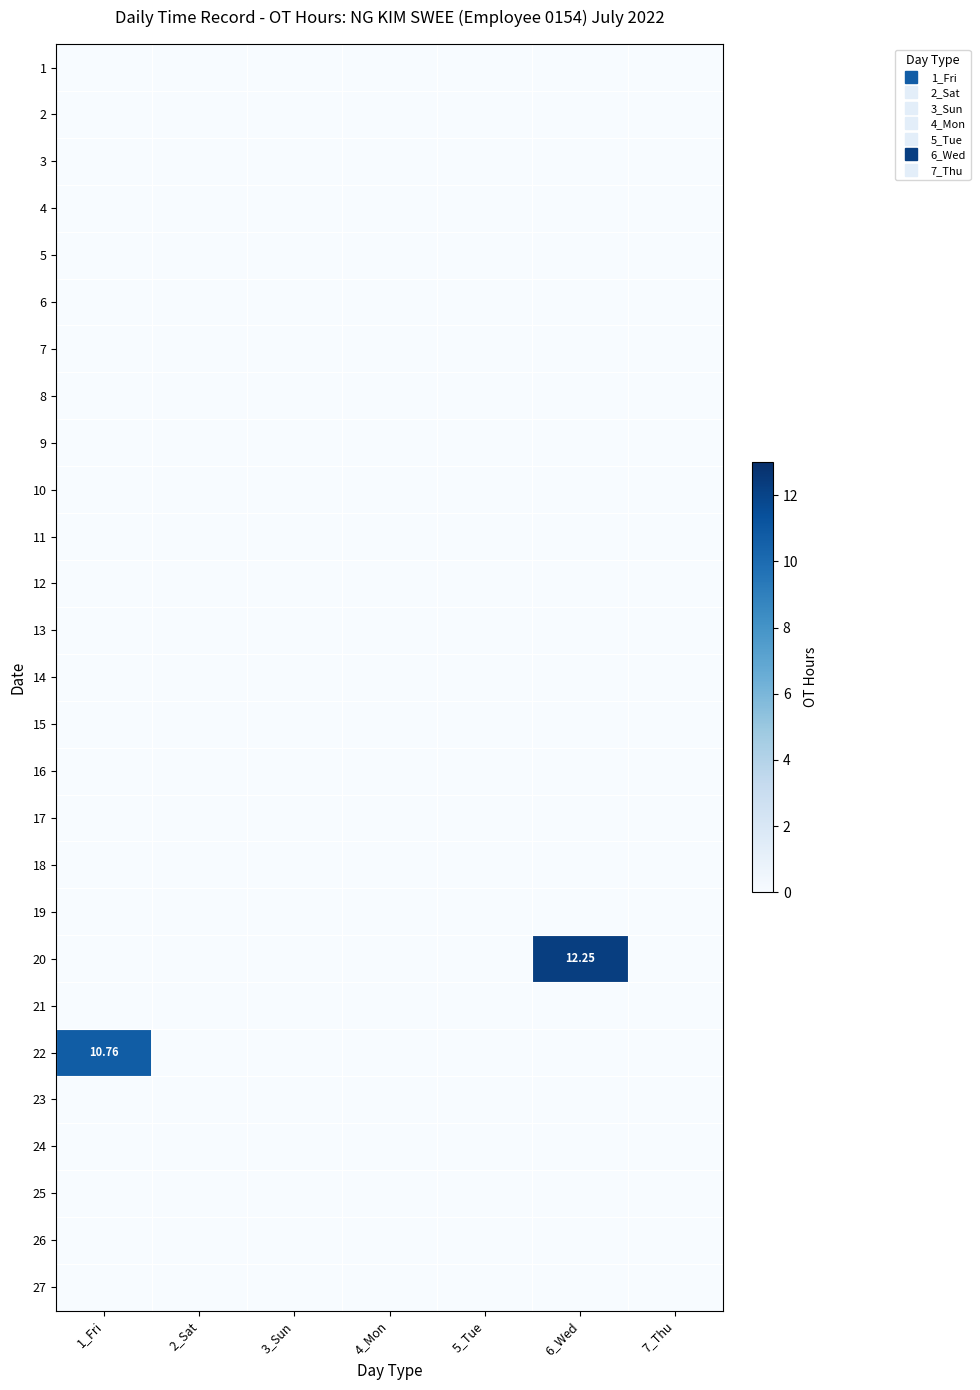

At which category is the sum across all series the highest?

6_Wed